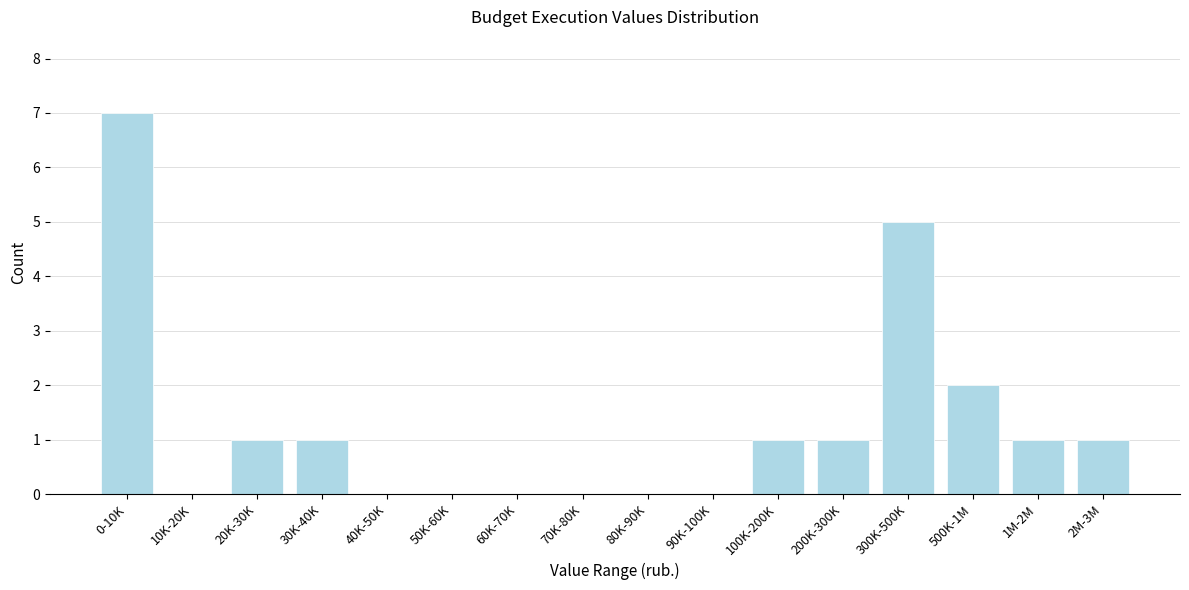

Reading left to right, list all the values displayed in this chart.

0-10K=7	10K-20K=0	20K-30K=1	30K-40K=1	40K-50K=0	50K-60K=0	60K-70K=0	70K-80K=0	80K-90K=0	90K-100K=0	100K-200K=1	200K-300K=1	300K-500K=5	500K-1M=2	1M-2M=1	2M-3M=1